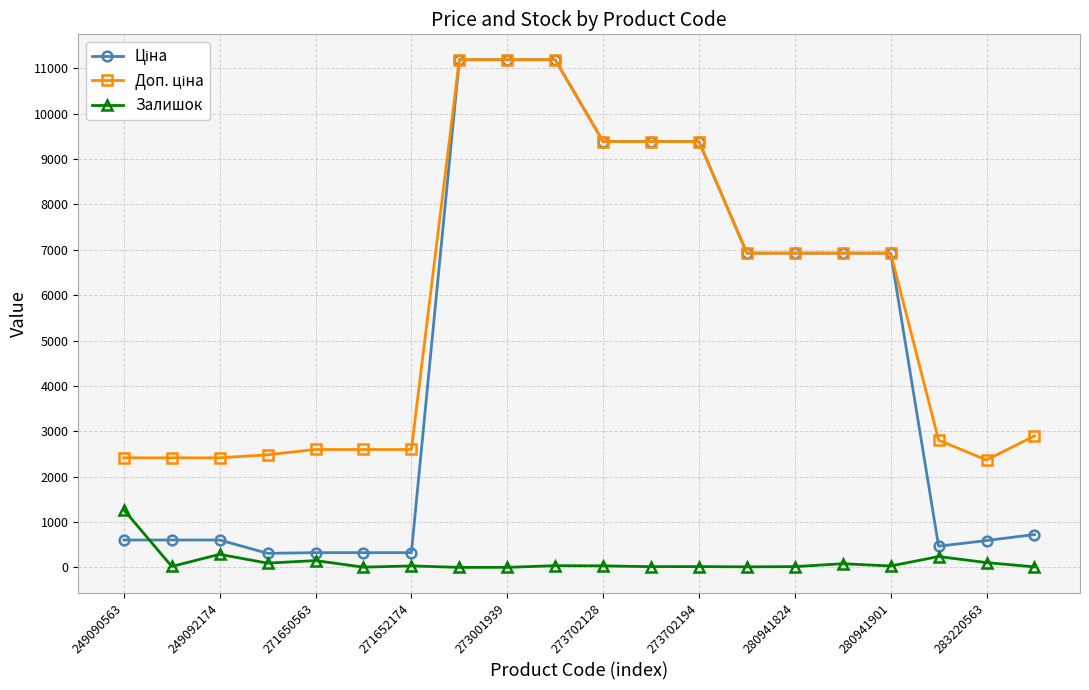

How many lines are shown in the chart?

3